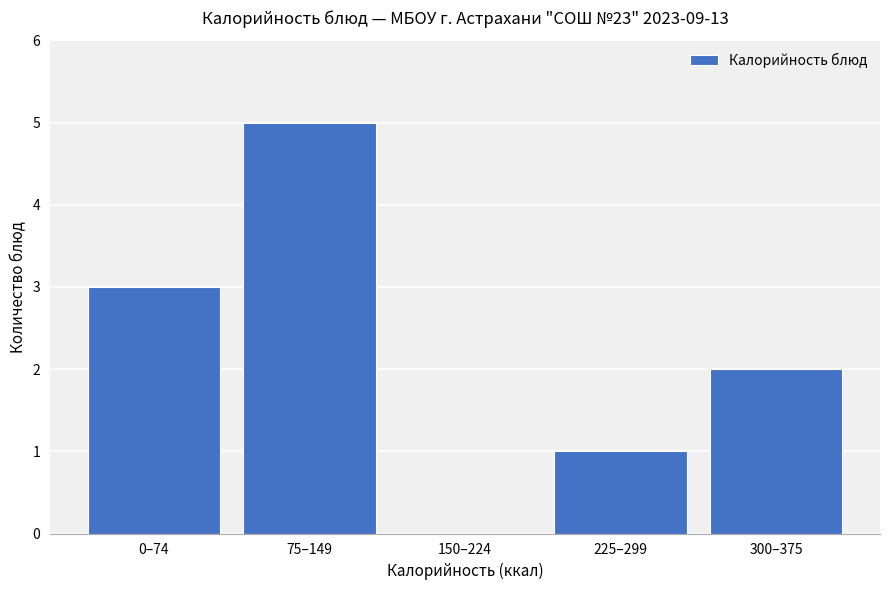

Reading right to left, extract all data points from this chart.

300–375=2	225–299=1	150–224=0	75–149=5	0–74=3